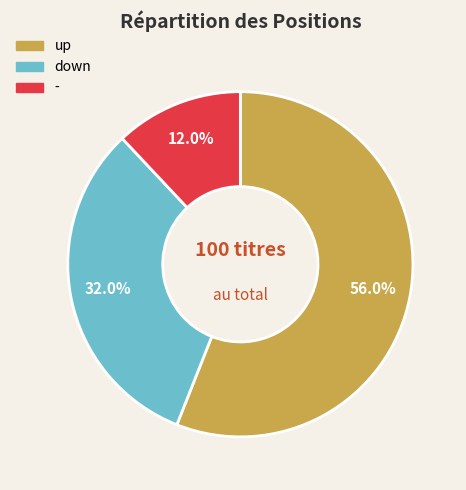

What is the largest slice in the pie chart?

up